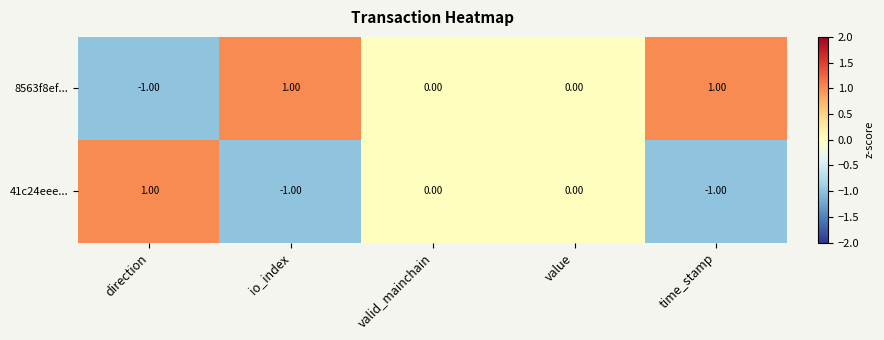

At direction, list the series in order from smallest to largest.

8563f8ef..., 41c24eee...